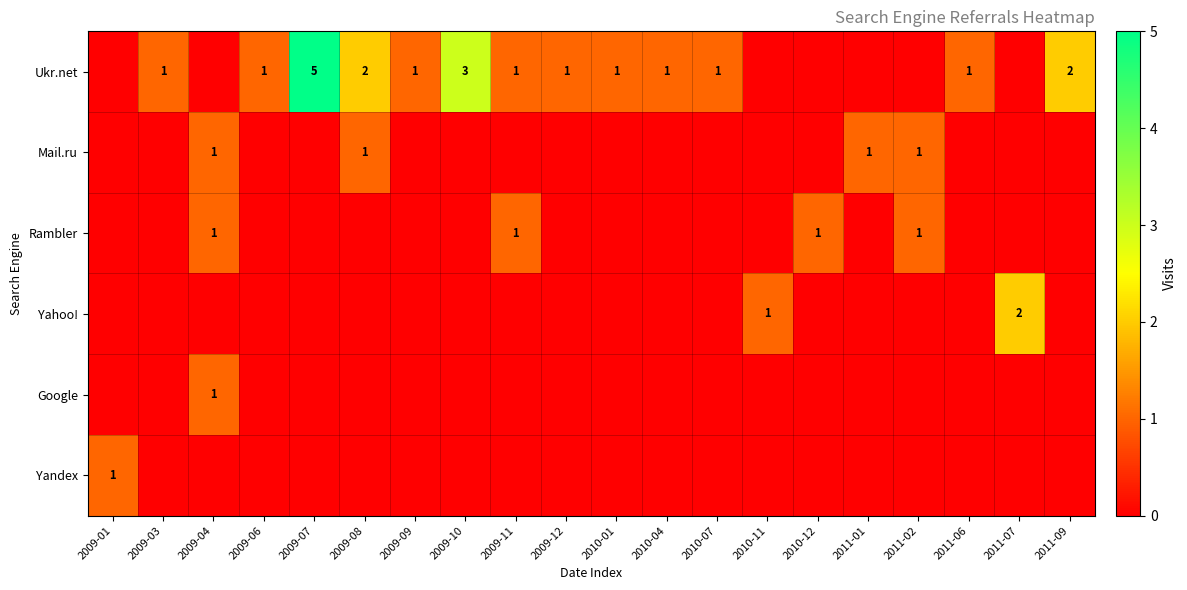

What is the total value across all series at 2011-09?

2